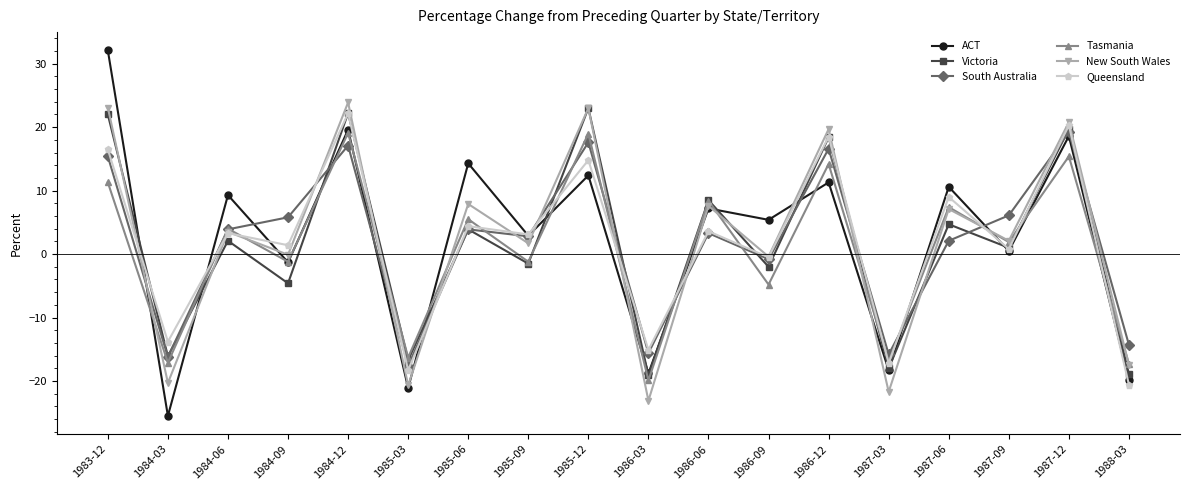

What are all the series names shown in the legend?

ACT, Victoria, South Australia, Tasmania, New South Wales, Queensland